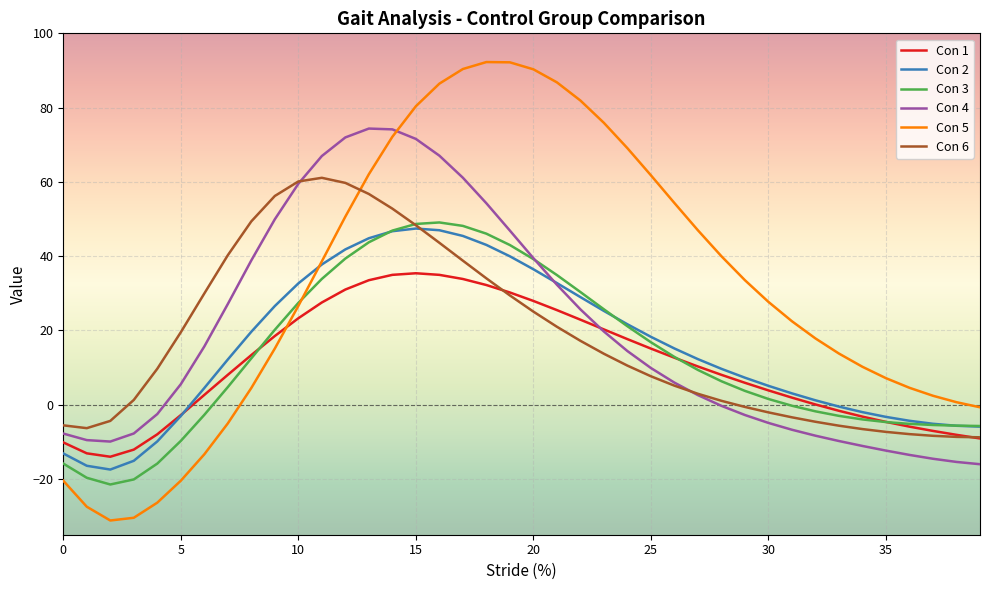

Which series has the largest range (max minus min)?

Con 5